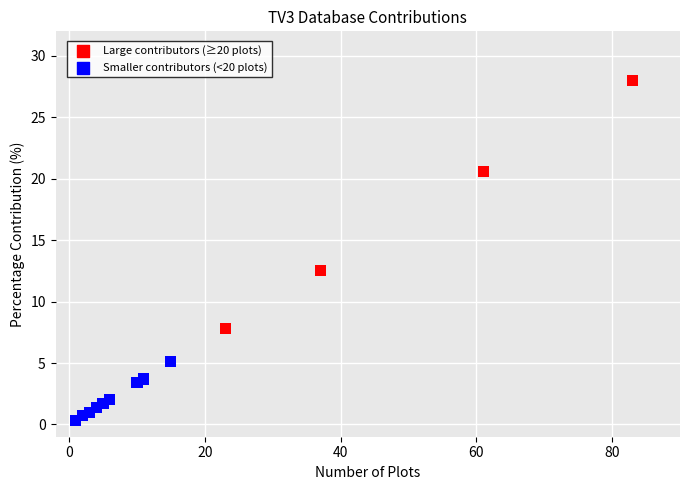

What Y value in the scatter plot is closest to 14?

12.5